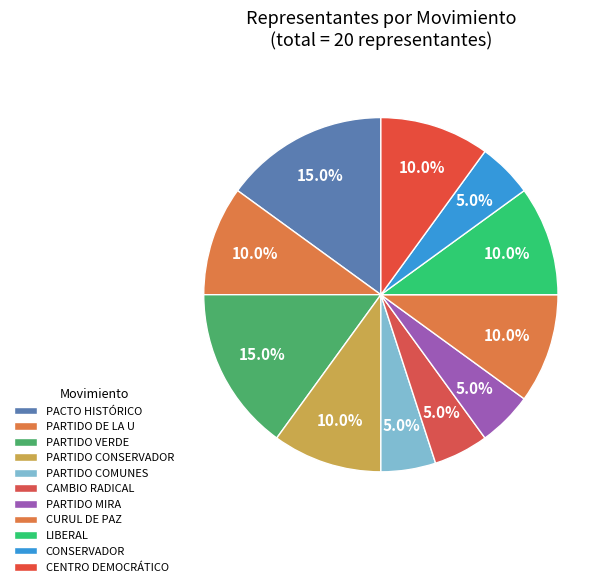

To the nearest percent, what portion does LIBERAL represent?

10%